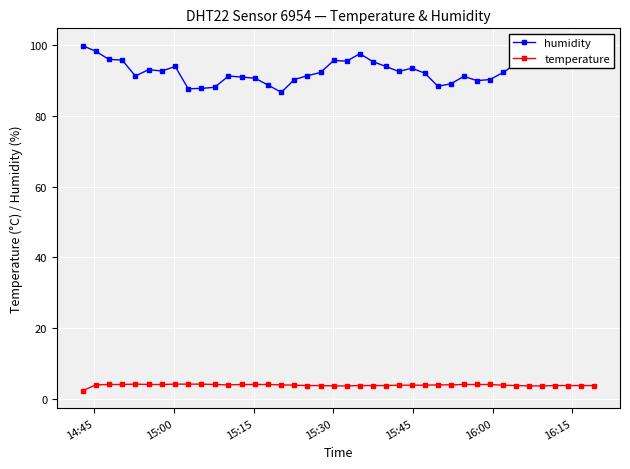

True or false: temperature has more than 0 interior local peaks.

True